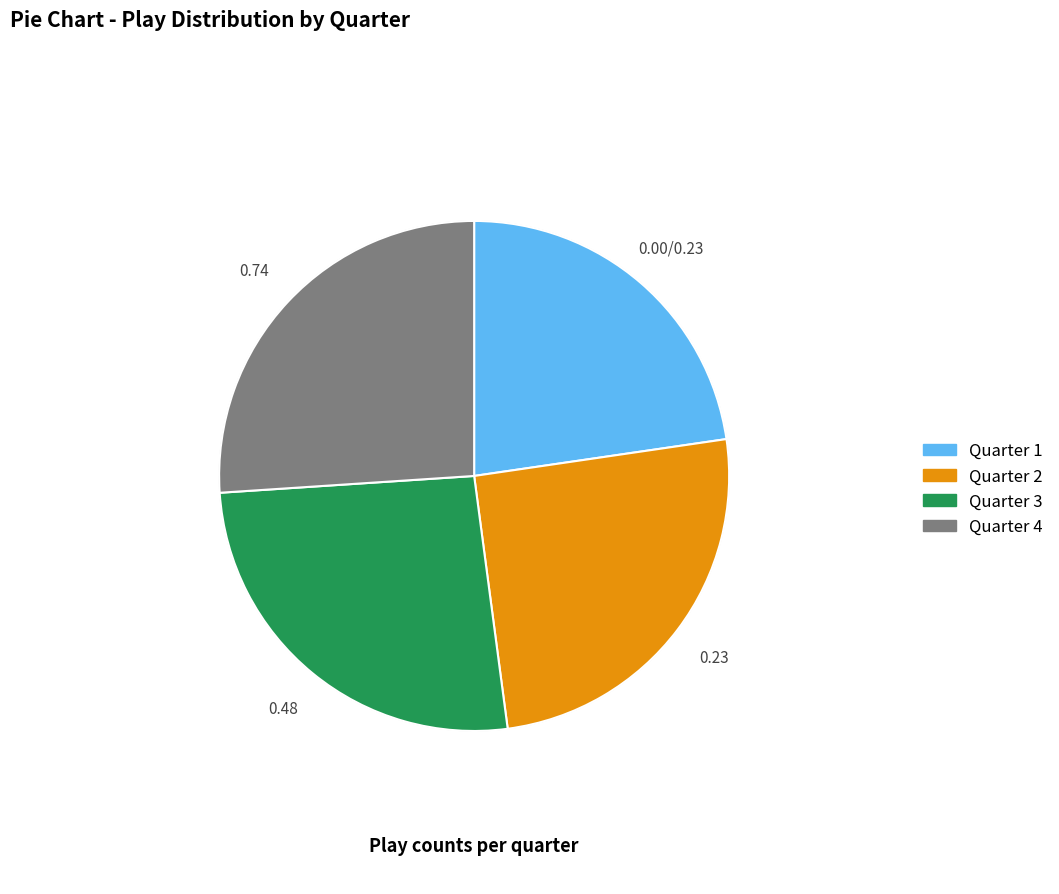

Which has a higher value, Quarter 3 or Quarter 1?

Quarter 3